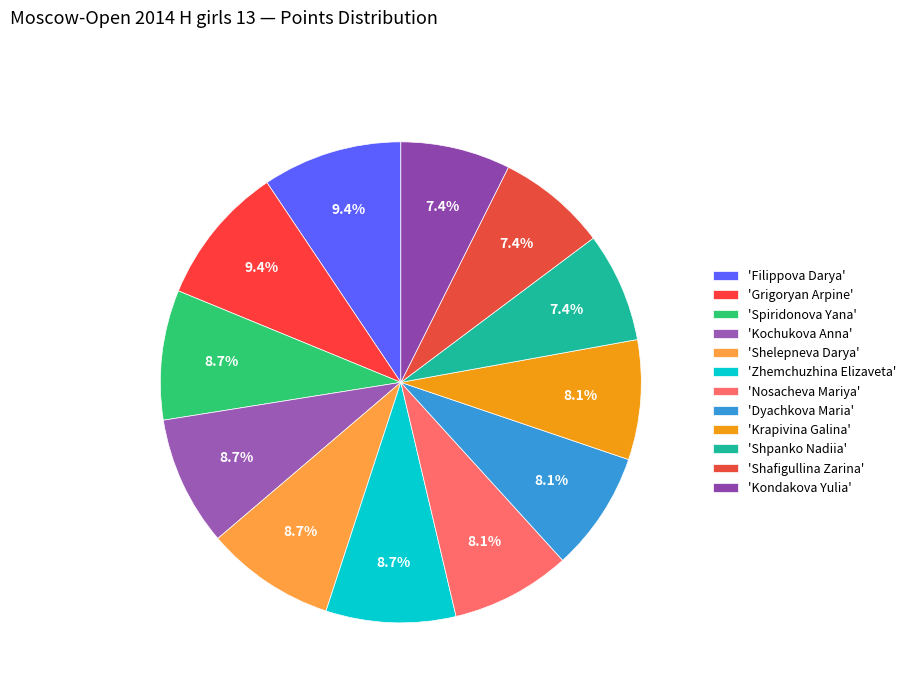

How many segments does this pie chart have?

12